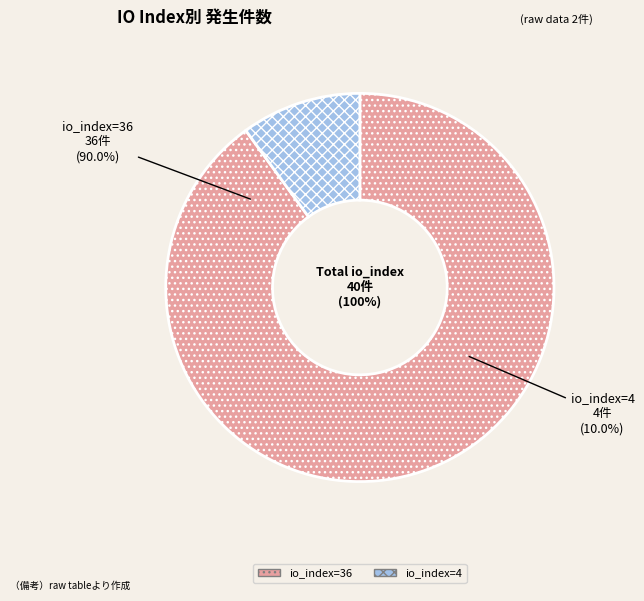

The io_index=4 slice represents 10% of the pie. True or false?

True